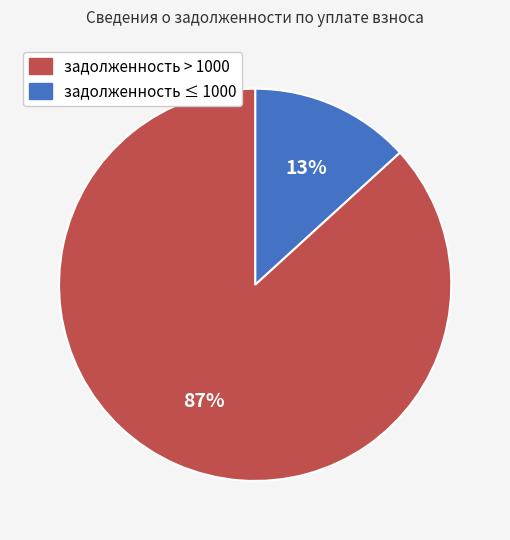

Is there a majority slice in this chart?

Yes